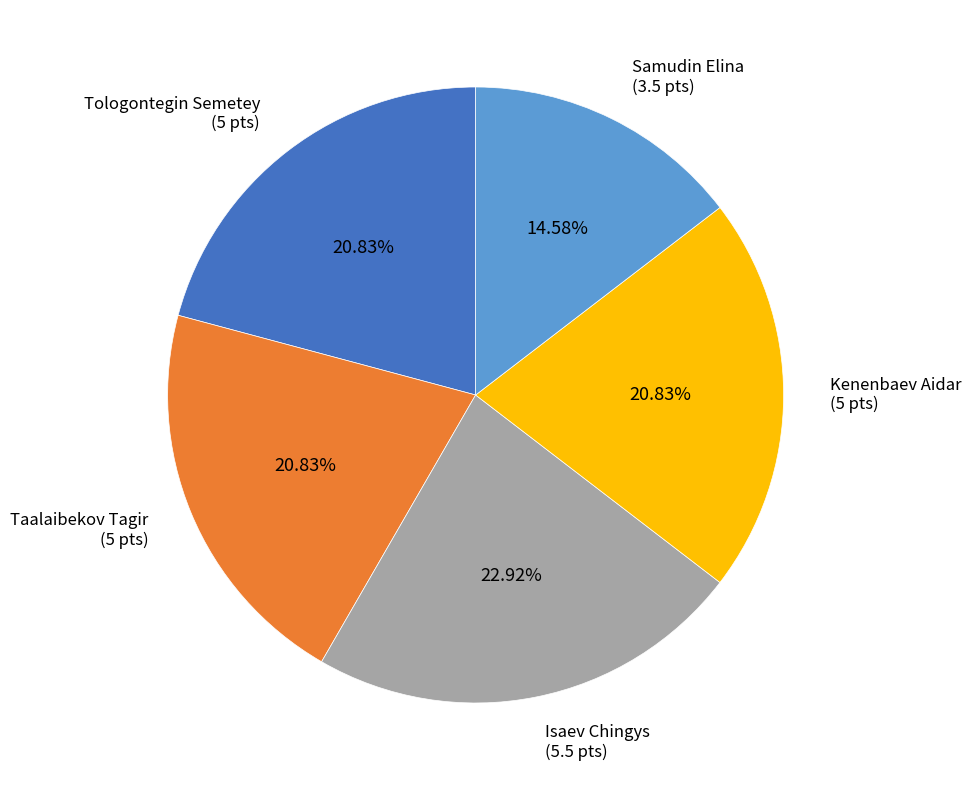

To the nearest percent, what portion does Taalaibekov Tagir represent?

21%